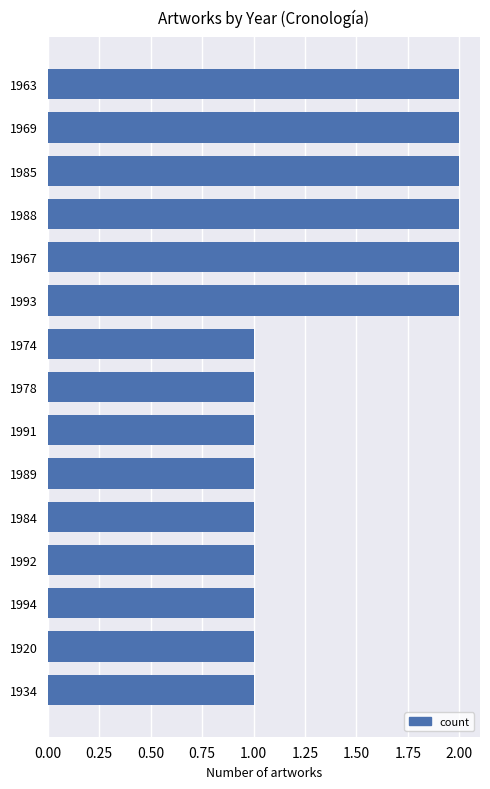

Reading top to bottom, transcribe all the data shown in this chart.

1963=2	1969=2	1985=2	1988=2	1967=2	1993=2	1974=1	1978=1	1991=1	1989=1	1984=1	1992=1	1994=1	1920=1	1934=1